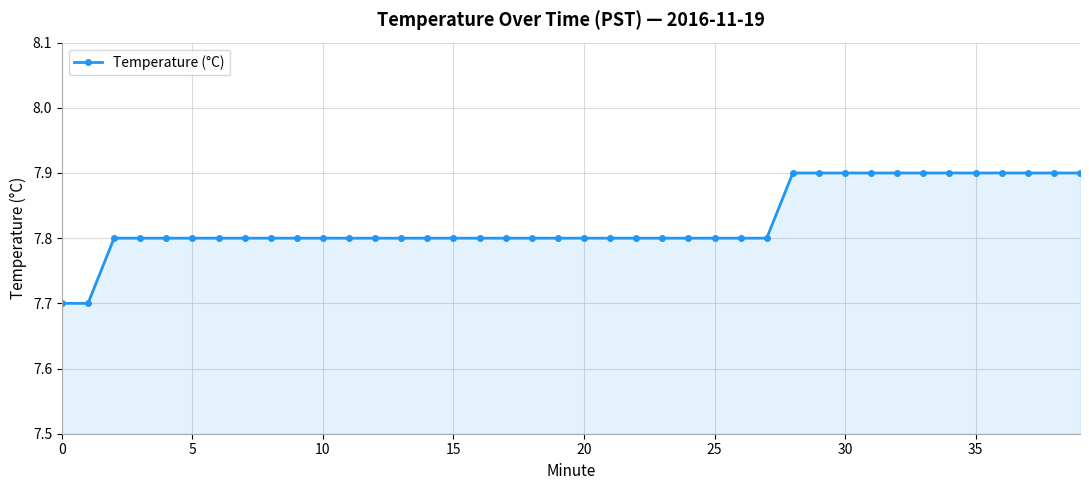

What is the maximum value shown in the chart?

7.9